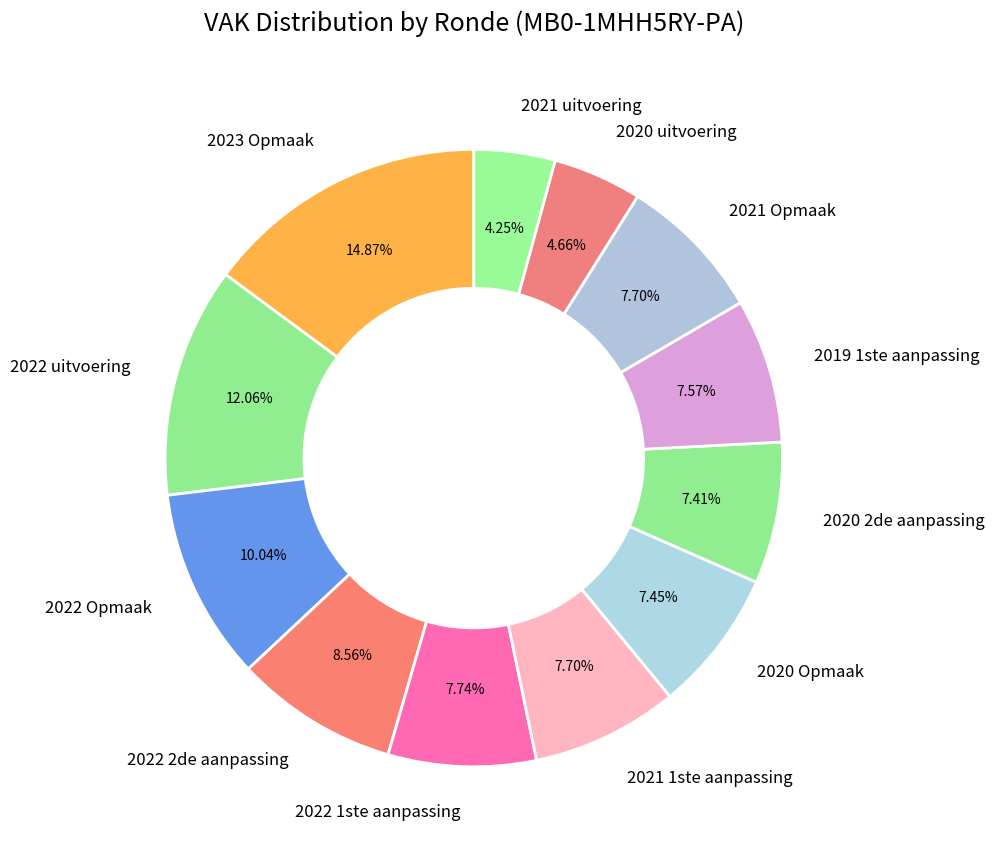

To the nearest percent, what is the difference between the largest and smallest slice percentages?

11%